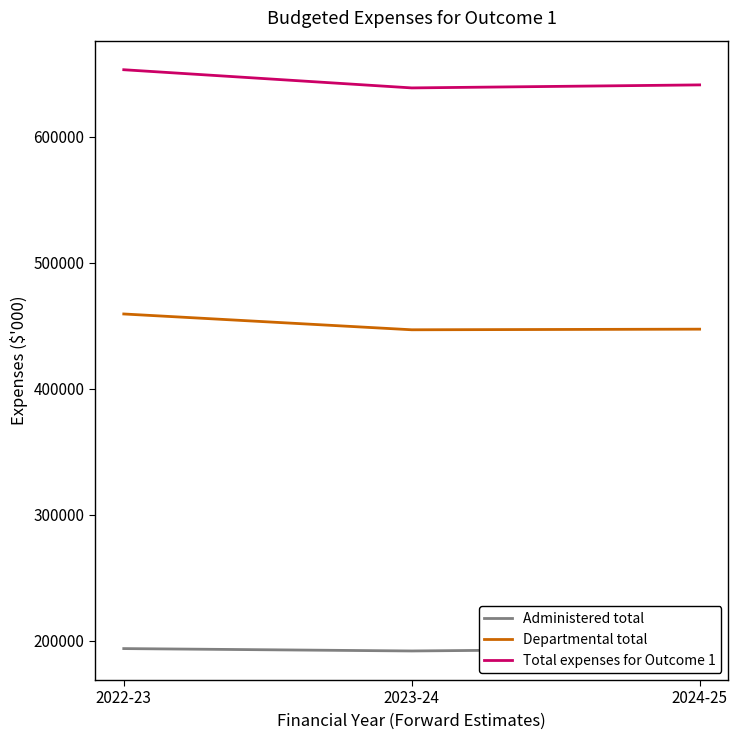

How many distinct data groups are displayed?

3